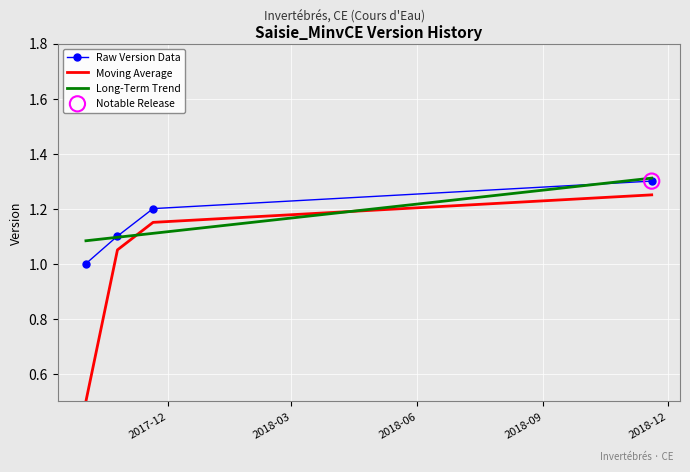

True or false: Raw Version Data and Moving Average cross at least once.

False